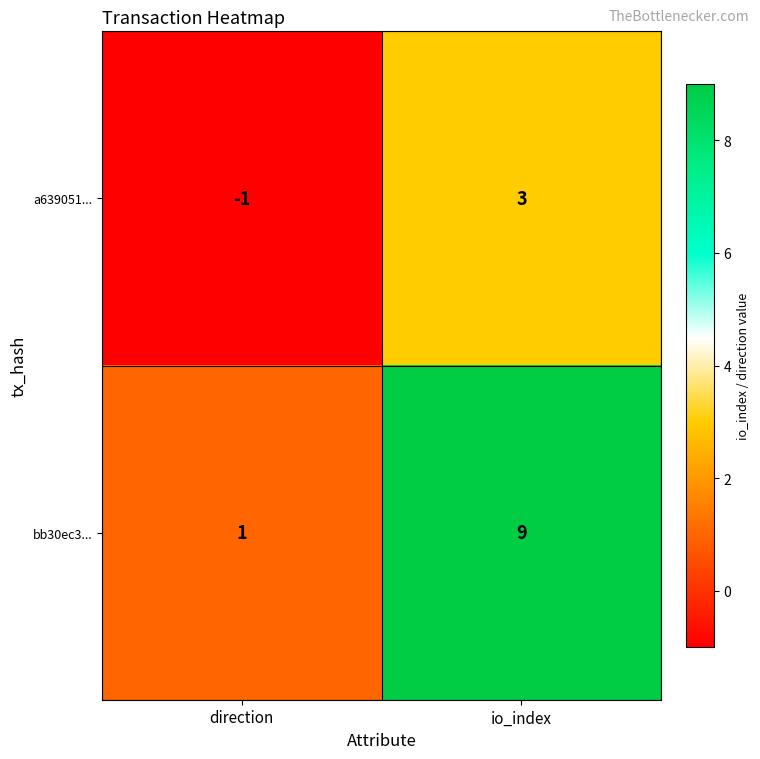

At which label is bb30ec3... closest to 5?

direction